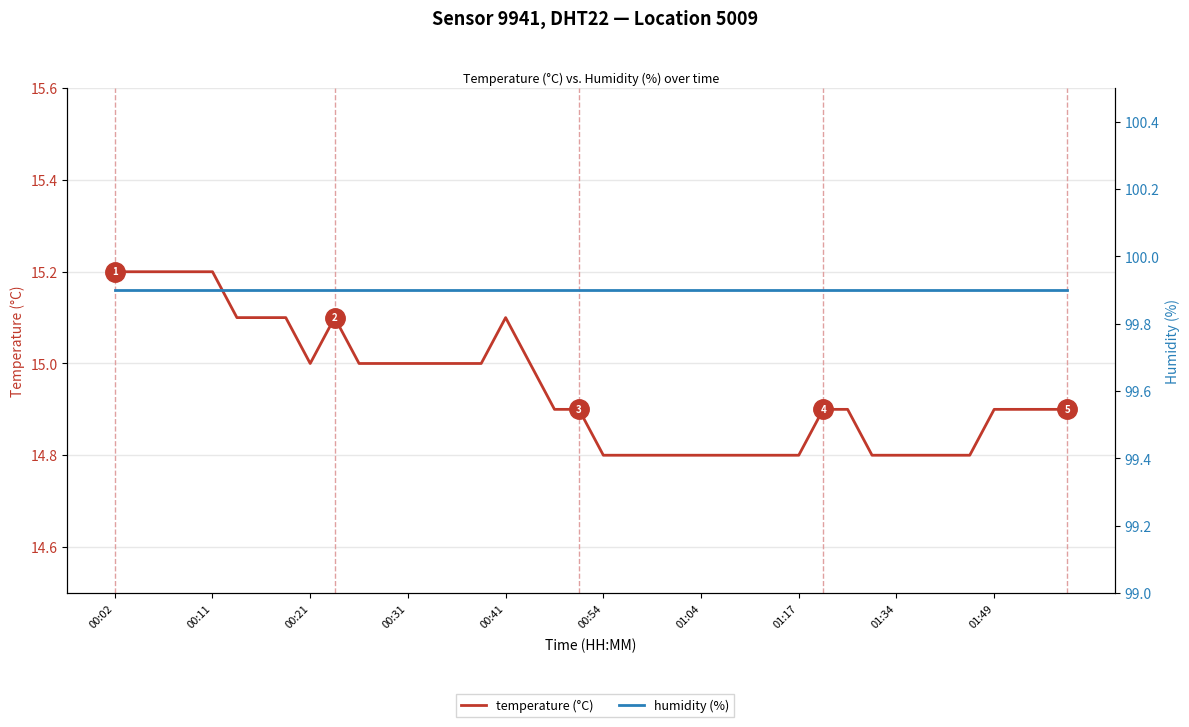

List the series in order of their overall mean, lowest first.

temperature (°C), humidity (%)